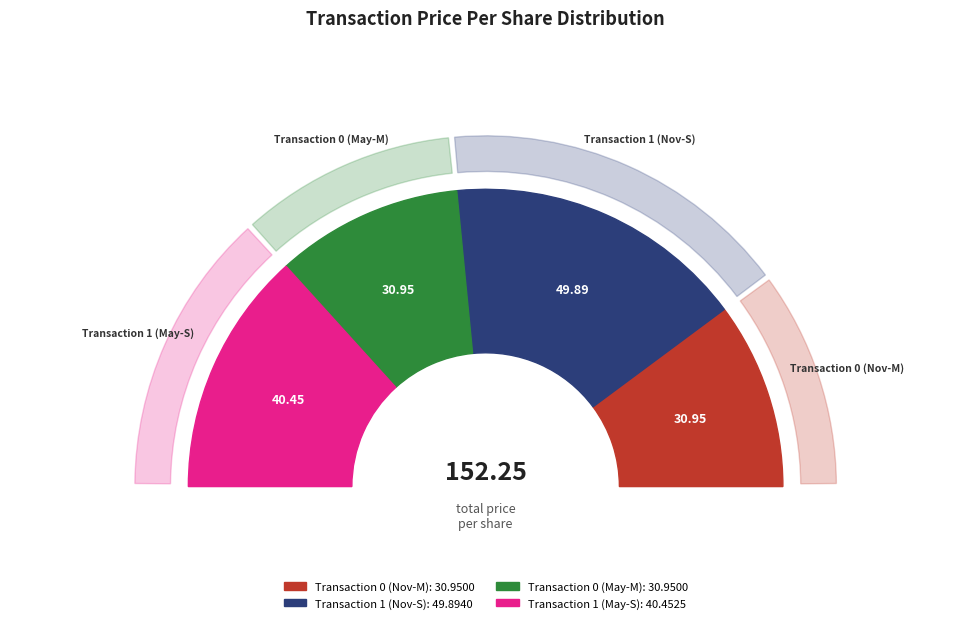

How many slices are in this pie chart?

4